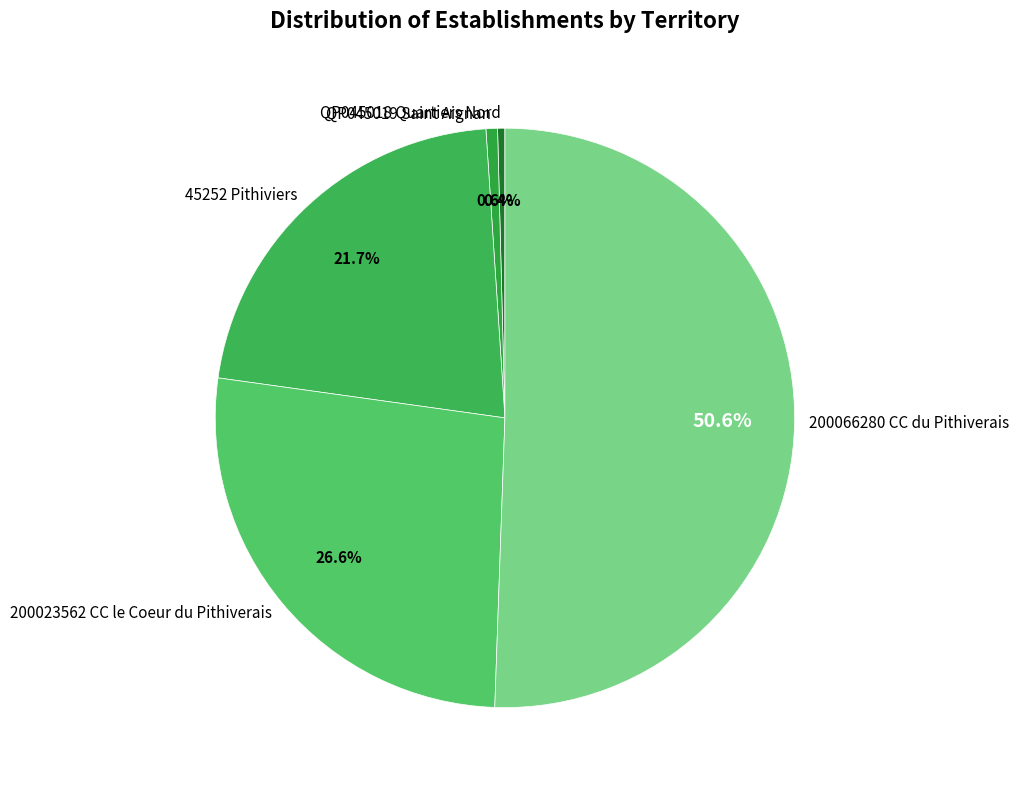

Does QP045018 Quartiers Nord account for over 50% of the chart?

No